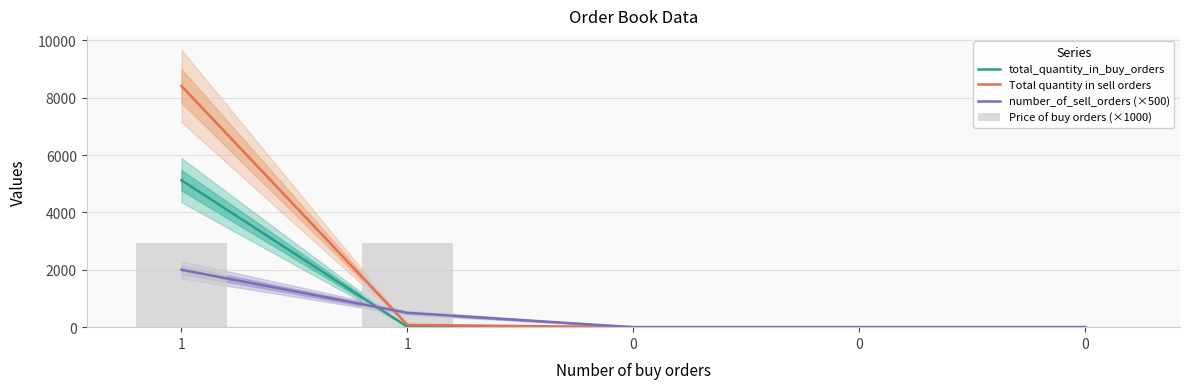

At which category is the sum across all series the highest?

1